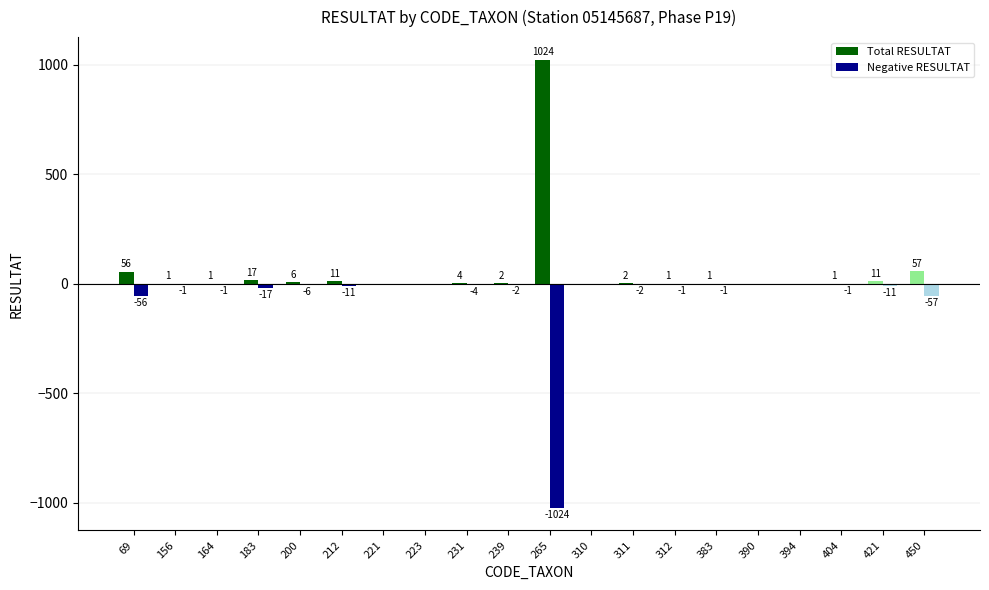

What are all the series names shown in the legend?

Total RESULTAT, Negative RESULTAT